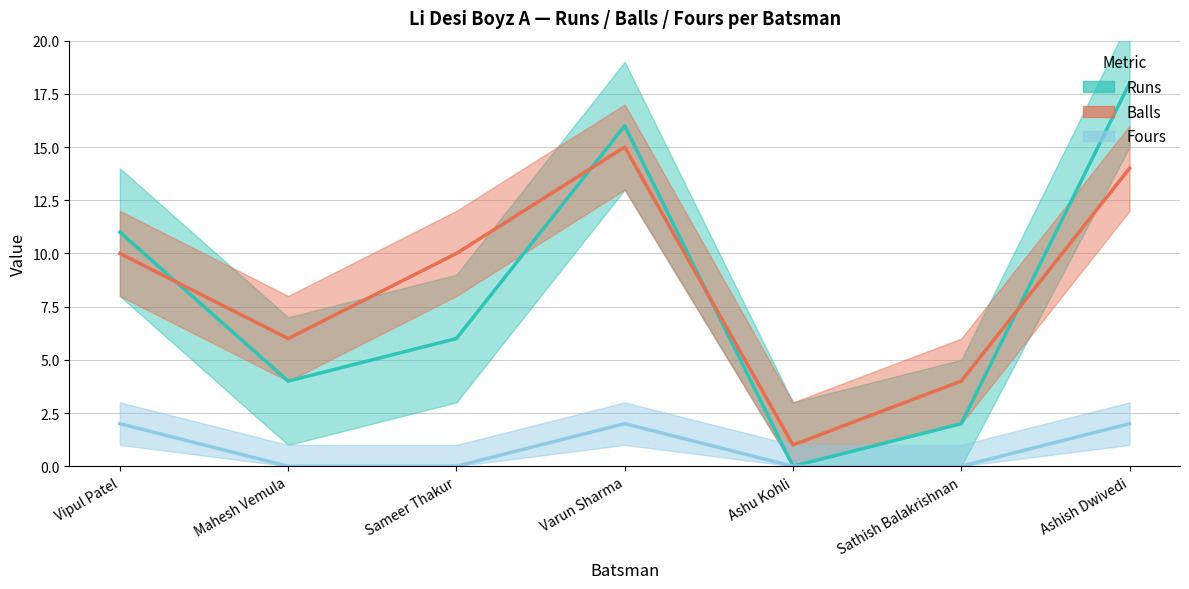

Rank the categories by Balls value from highest to lowest.

Varun Sharma, Ashish Dwivedi, Vipul Patel, Sameer Thakur, Mahesh Vemula, Sathish Balakrishnan, Ashu Kohli